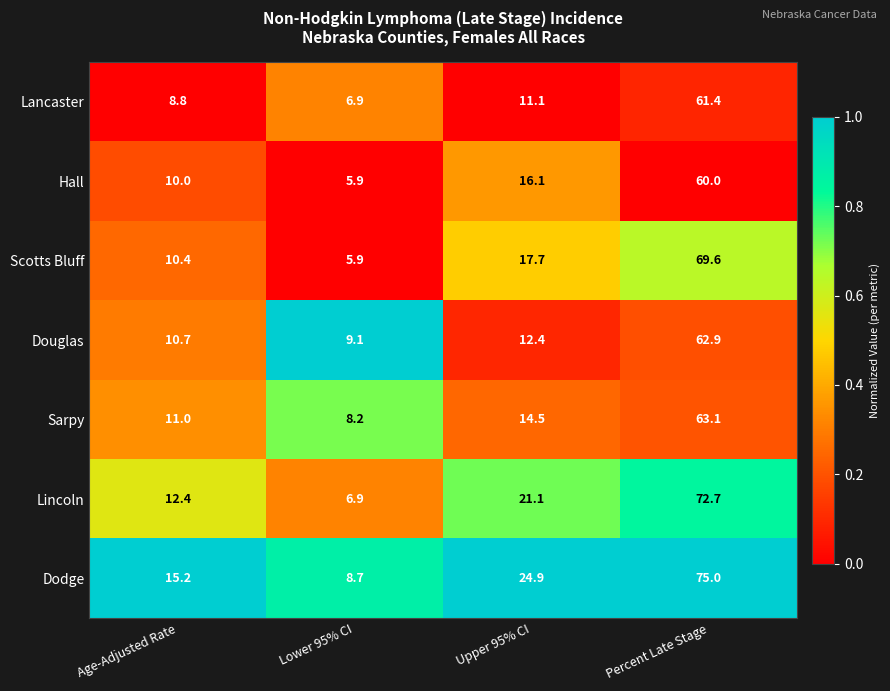

Reading left to right, list all the values displayed in this chart.

Lancaster: 8.8	6.9	11.1	61.4
Hall: 10.0	5.9	16.1	60.0
Scotts Bluff: 10.4	5.9	17.7	69.6
Douglas: 10.7	9.1	12.4	62.9
Sarpy: 11.0	8.2	14.5	63.1
Lincoln: 12.4	6.9	21.1	72.7
Dodge: 15.2	8.7	24.9	75.0